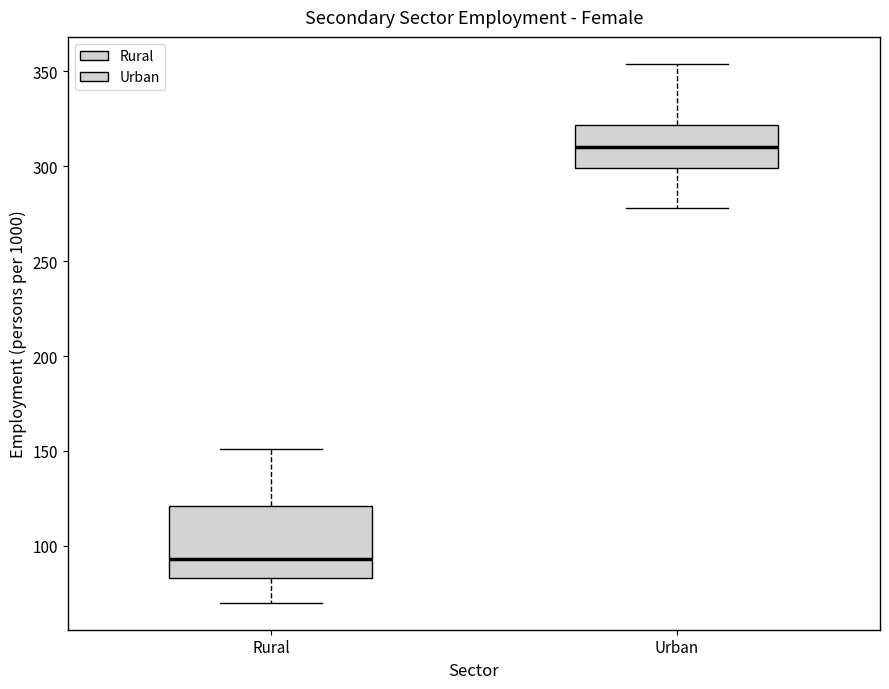

Where is the upper edge of the box for Rural on the y-axis? The values are not printed on the chart, so give them approximately, as read against the axis.

120